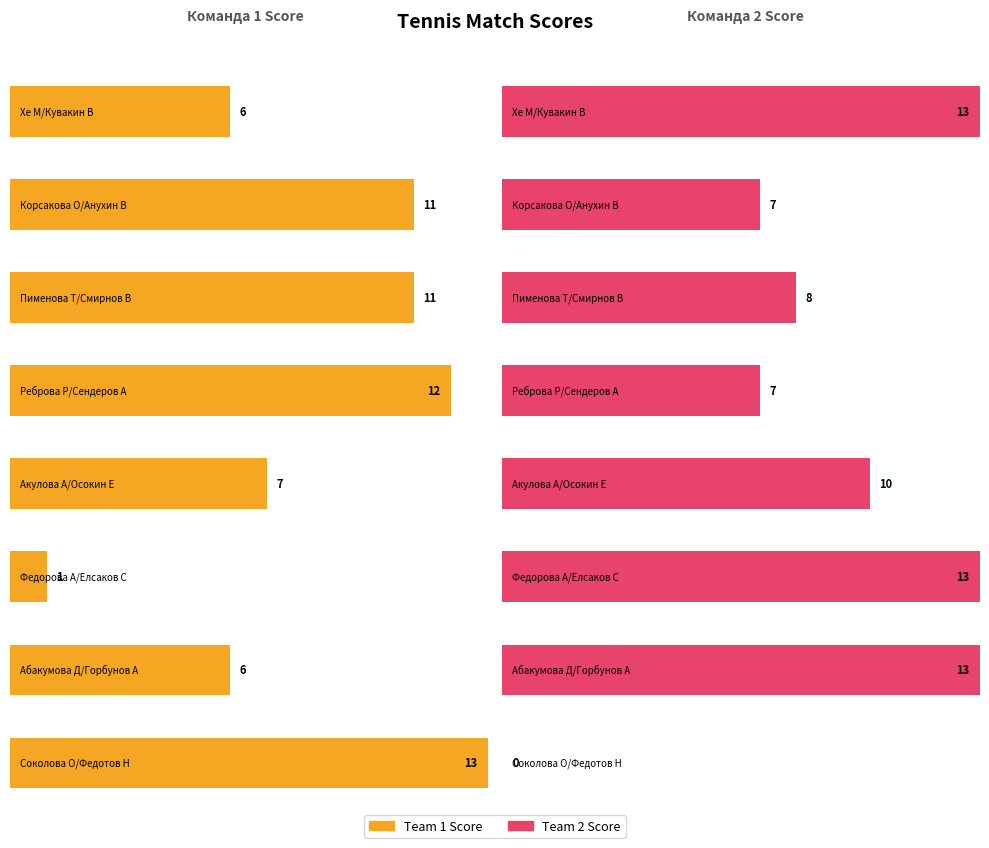

What is the value of the Team 2 Score bar at the 2nd from the left?

7